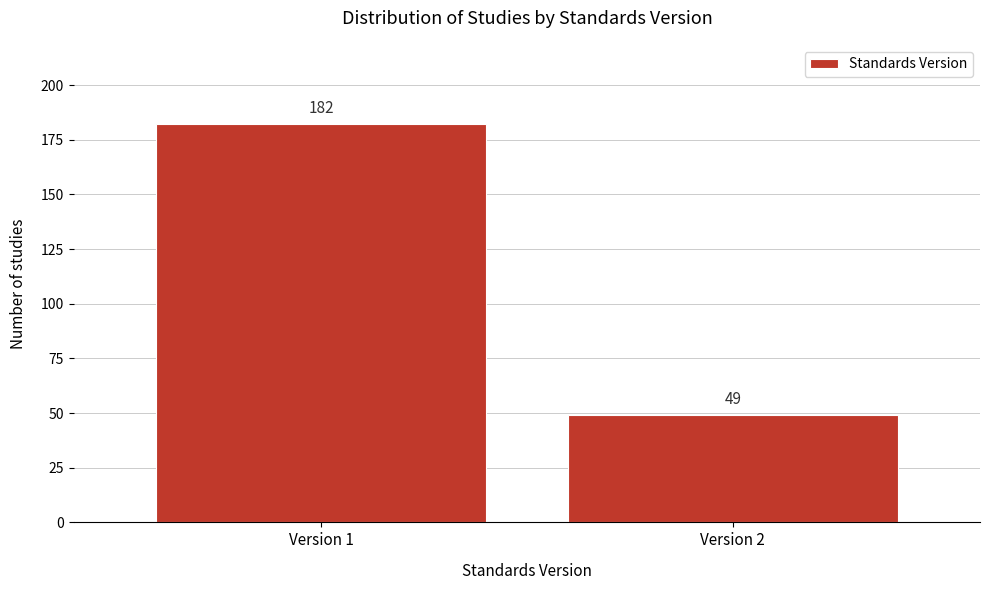

Reading right to left, extract all data points from this chart.

49	182